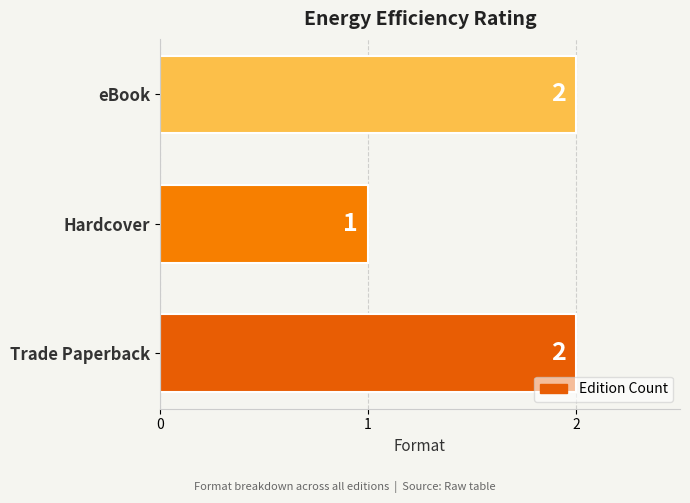

What is the ratio of the value at Hardcover to the value at eBook?

0.5